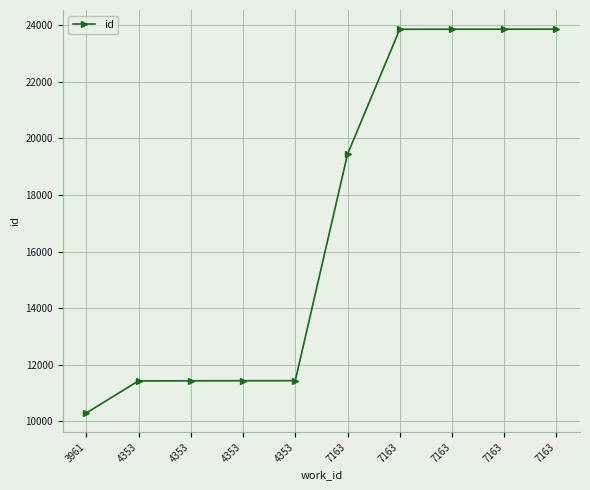

At which label does the data first exceed 19442?

7163